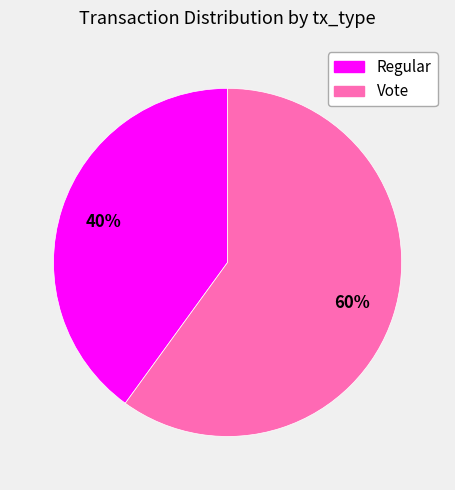

To the nearest percent, what is the average slice percentage?

50%